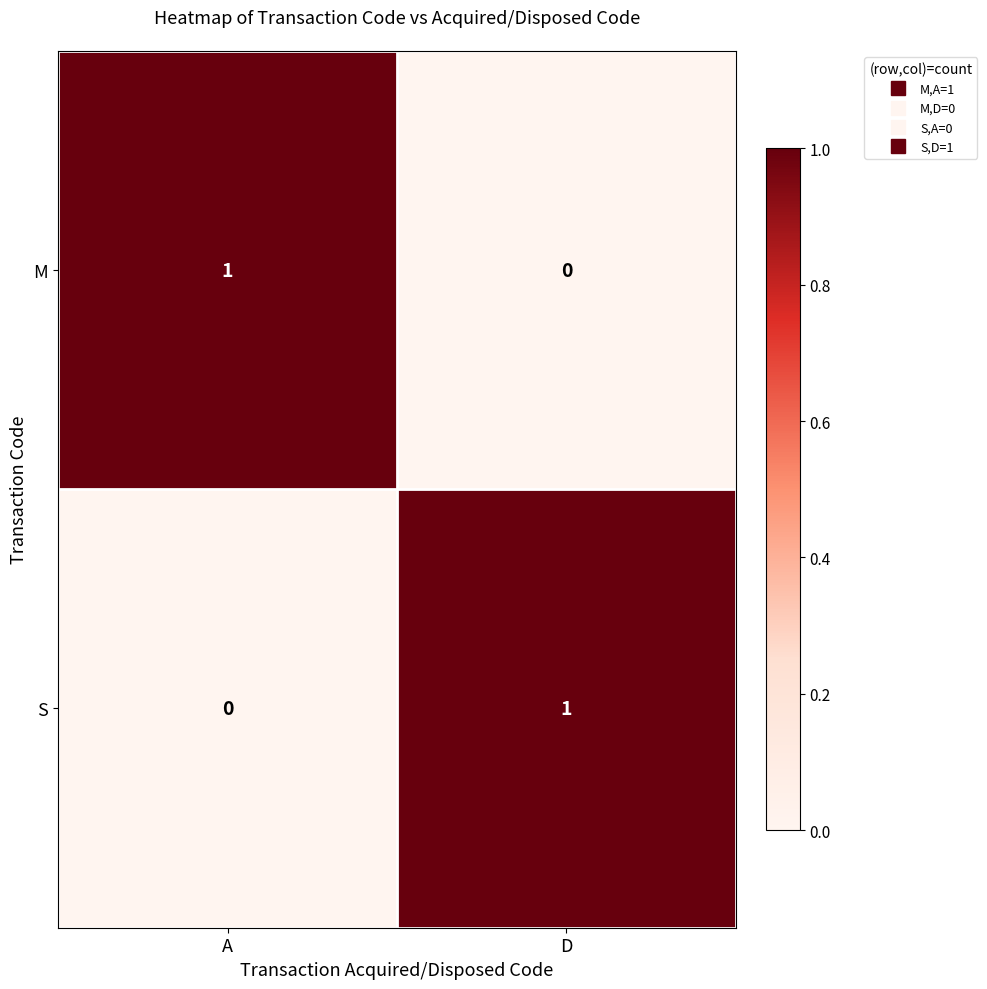

Which category has the highest value in the M series?

A